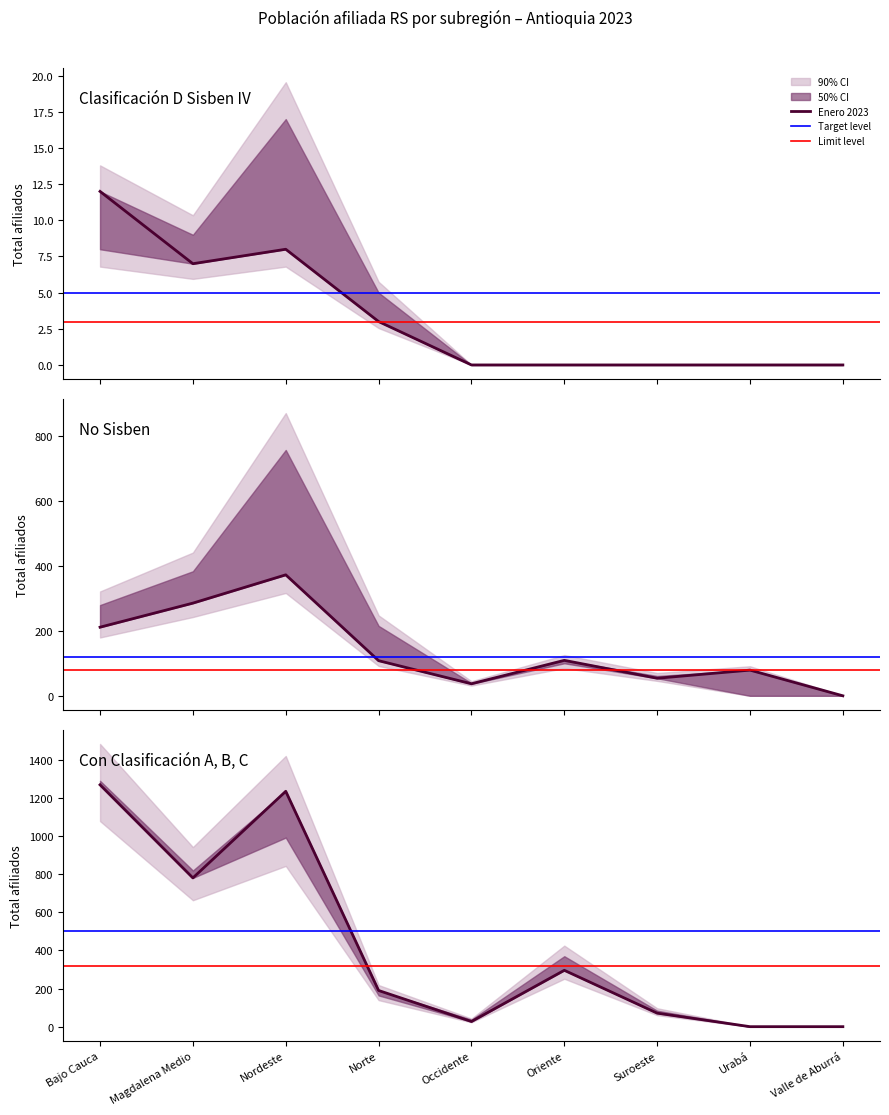

At which label does No sisben (Jan) first exceed 108?

Bajo Cauca